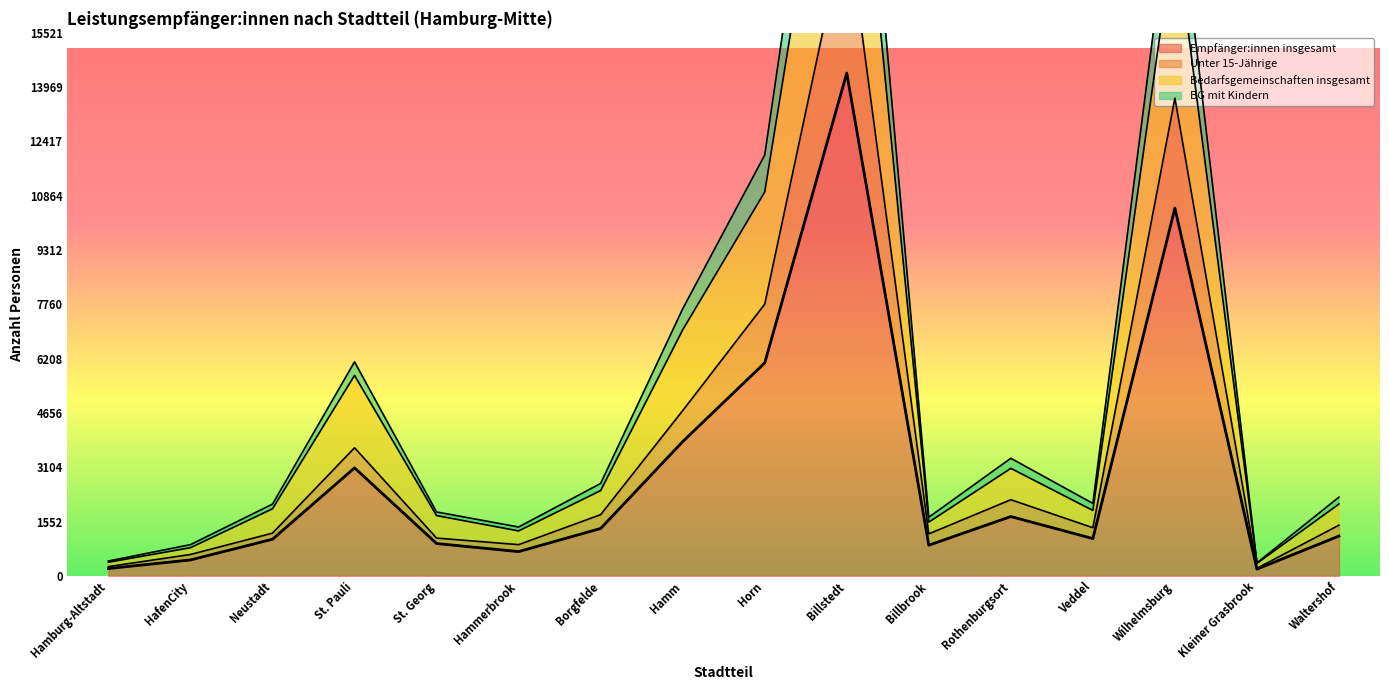

Which series has the largest total across all categories?

Bedarfsgemeinschaften insgesamt